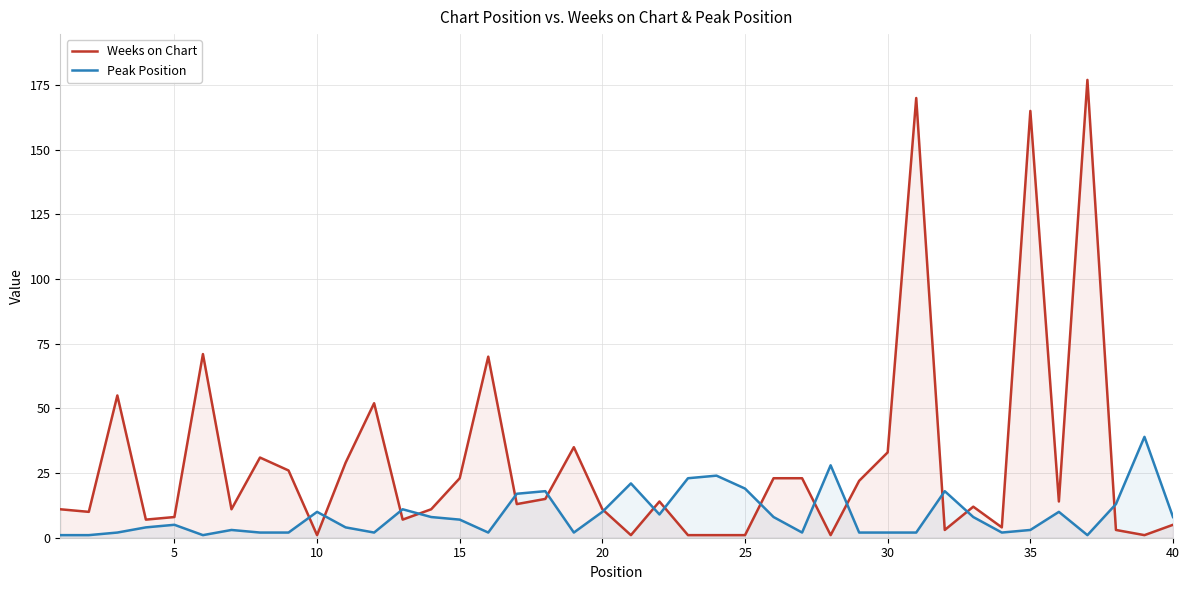

Which series has the largest total across all categories?

Weeks on Chart